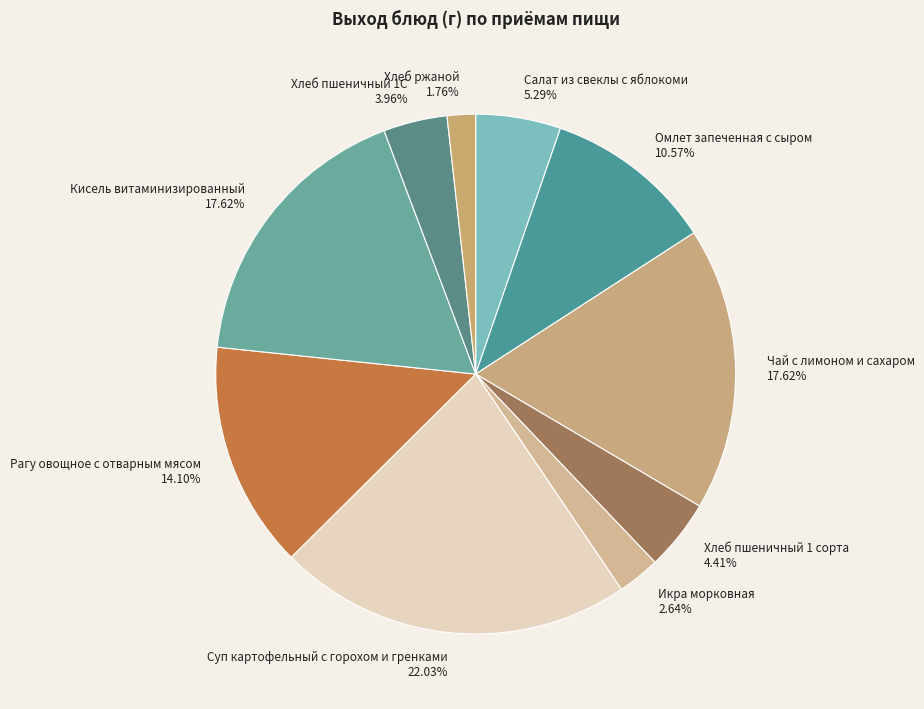

Do Икра морковная and Хлеб ржаной together represent more than half of the pie?

No